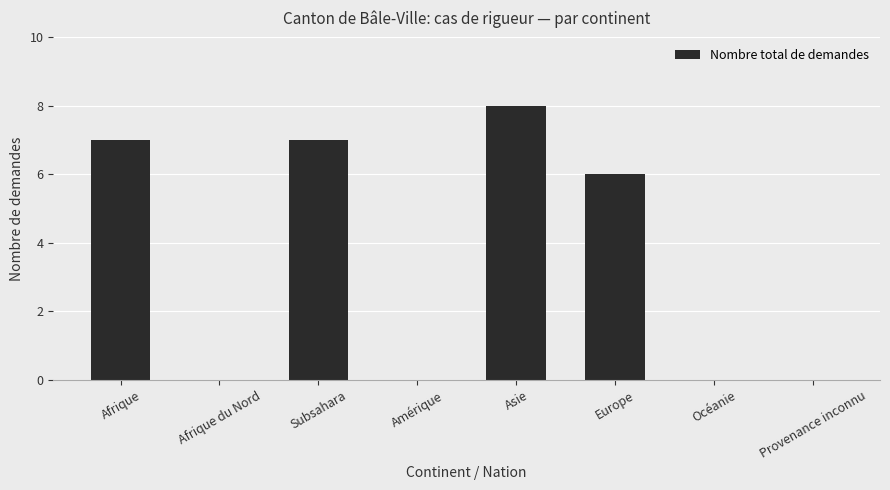

What is the difference between the values at Subsahara and Asie?

1